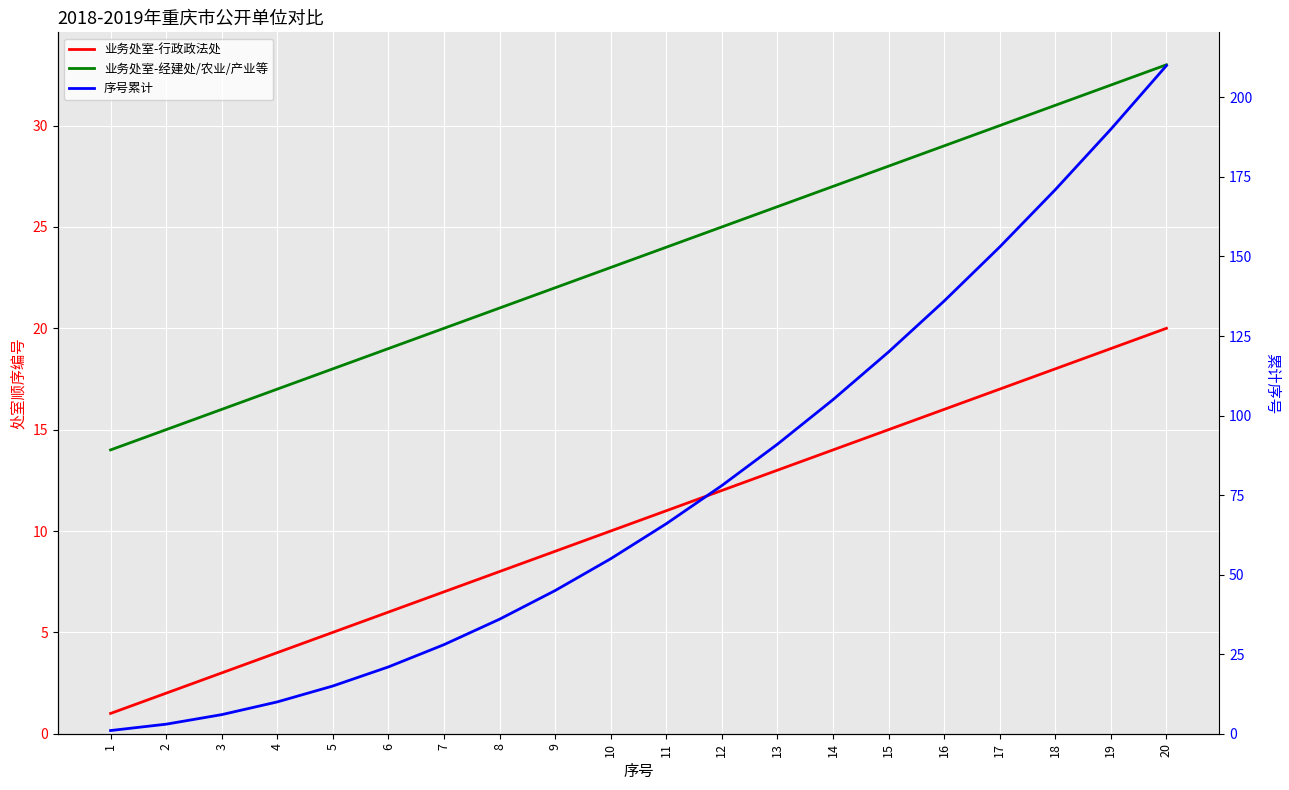

Is the value of 序号累计 at 13 greater than the value of 业务处室-行政政法处 at 17?

Yes